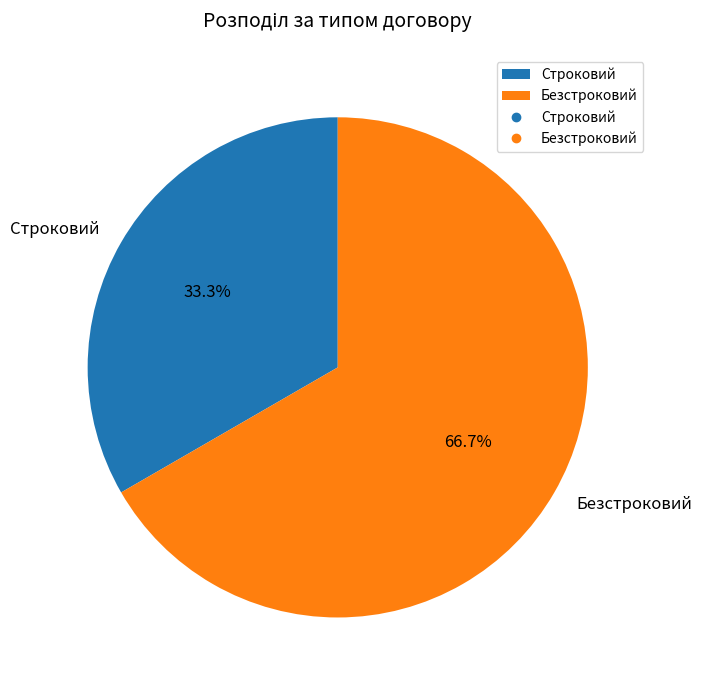

Rank the categories by value from lowest to highest.

Строковий, Безстроковий